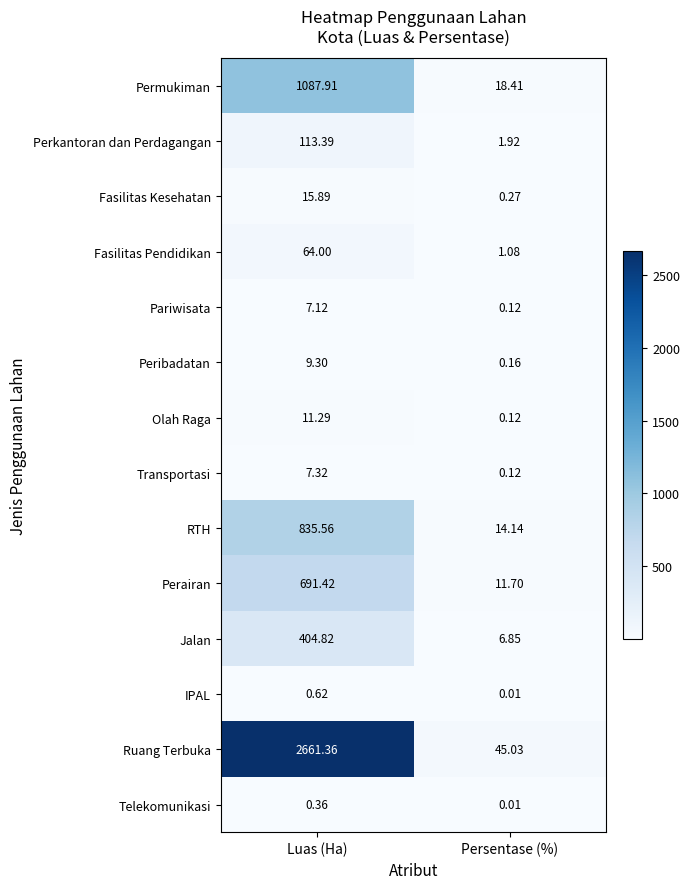

At which label does Perairan reach its peak?

Luas (Ha)